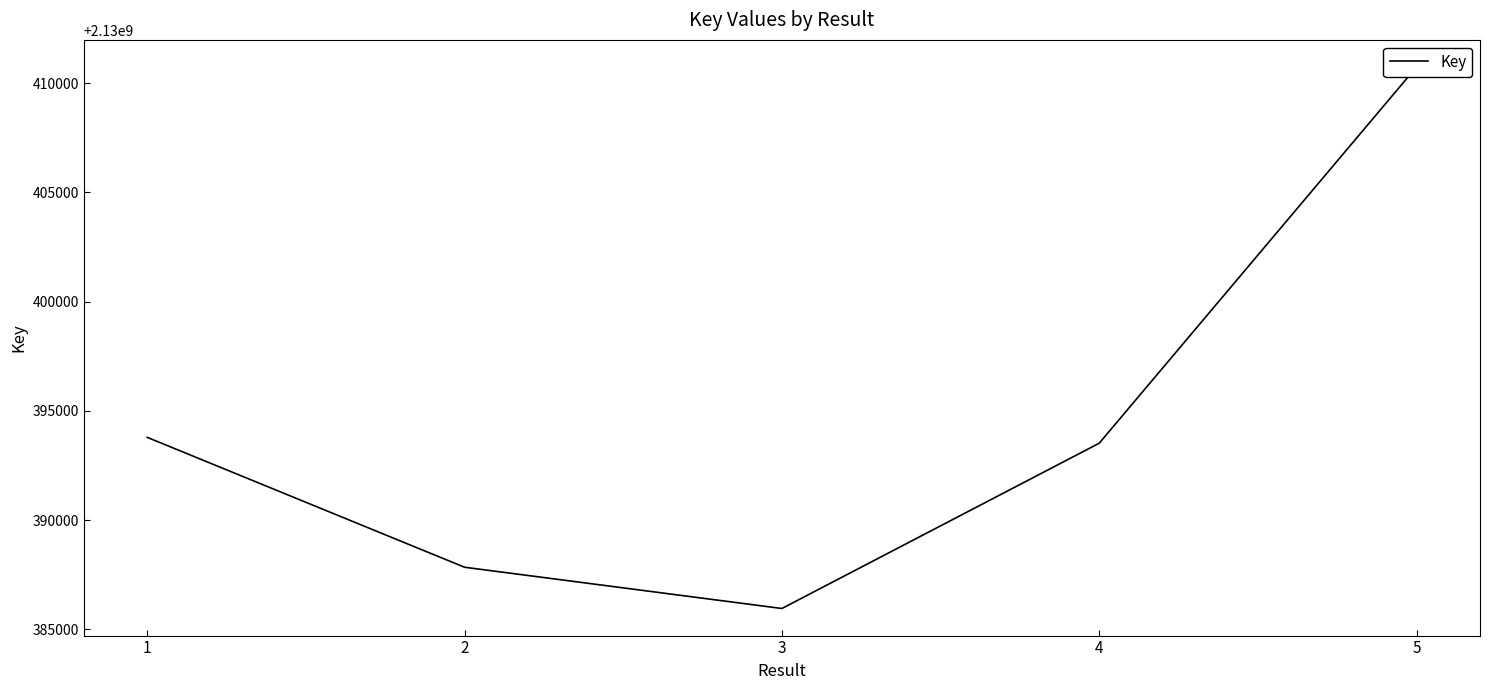

The chart shows a value of 3708432334 at 4. True or false?

False